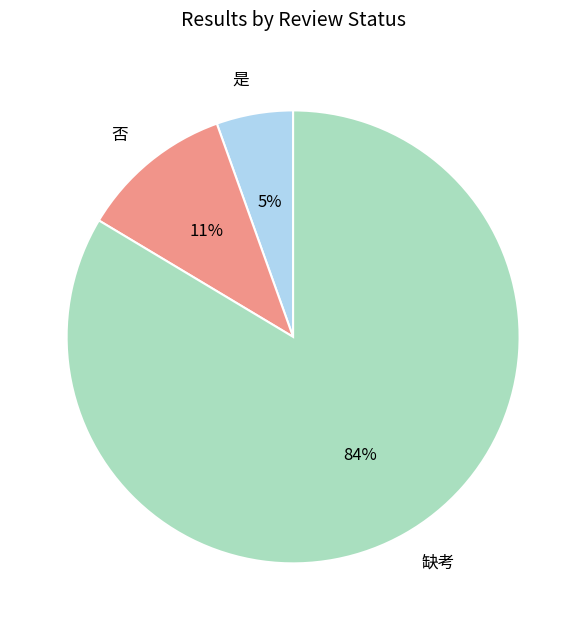

Do 否 and 缺考 together represent more than half of the pie?

Yes